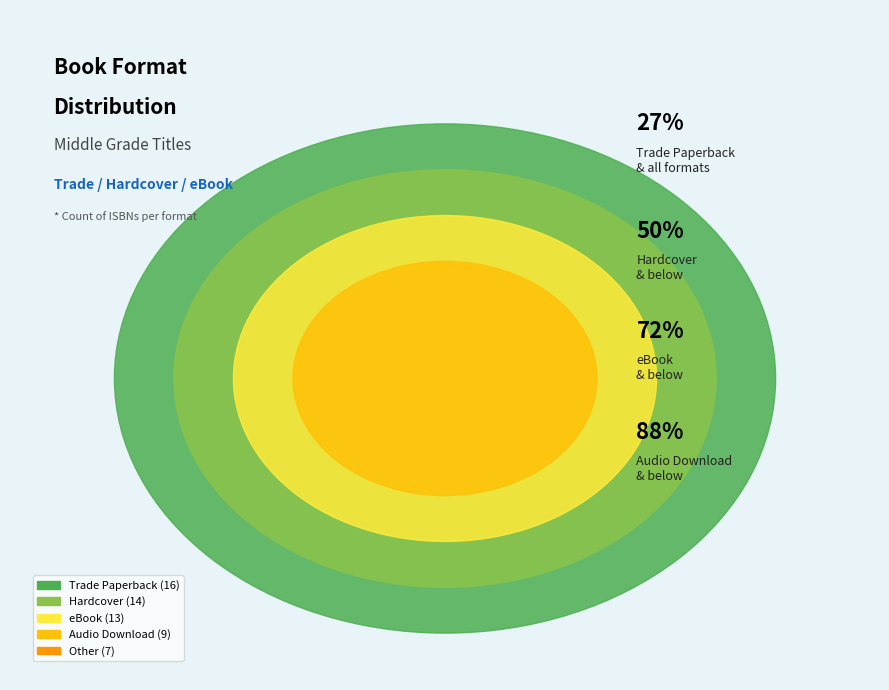

Which slice is the smallest?

Other